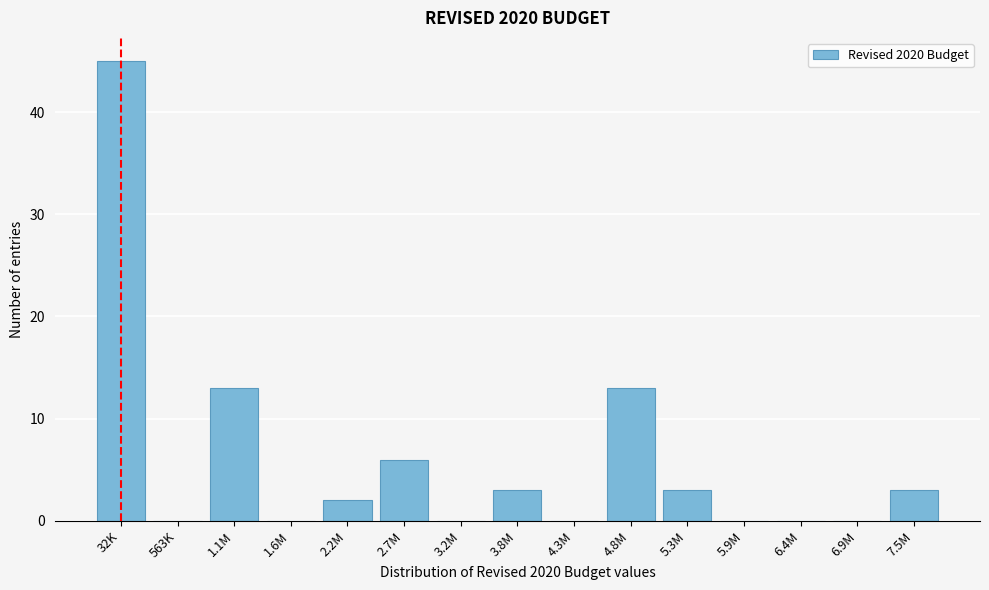

Reading left to right, what are all the values shown in this chart?

32K=45	563K=0	1.1M=13	1.6M=0	2.2M=2	2.7M=6	3.2M=0	3.8M=3	4.3M=0	4.8M=13	5.3M=3	5.9M=0	6.4M=0	6.9M=0	7.5M=3